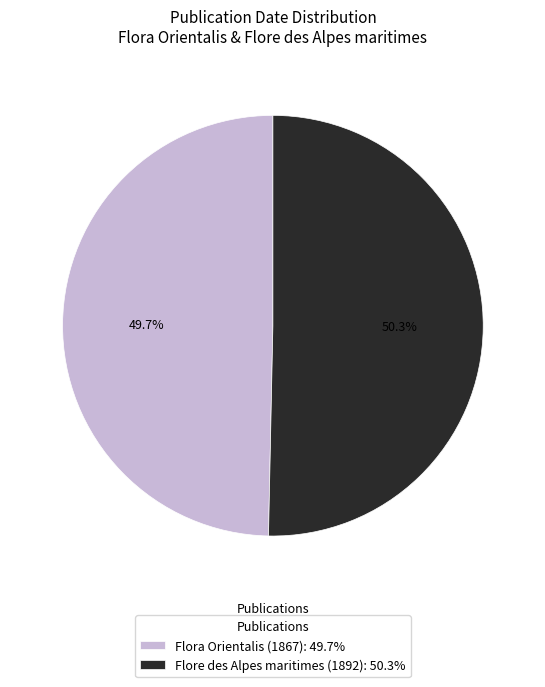

What percentage is the Flore des Alpes maritimes (1892) slice, to the nearest percent?

50%